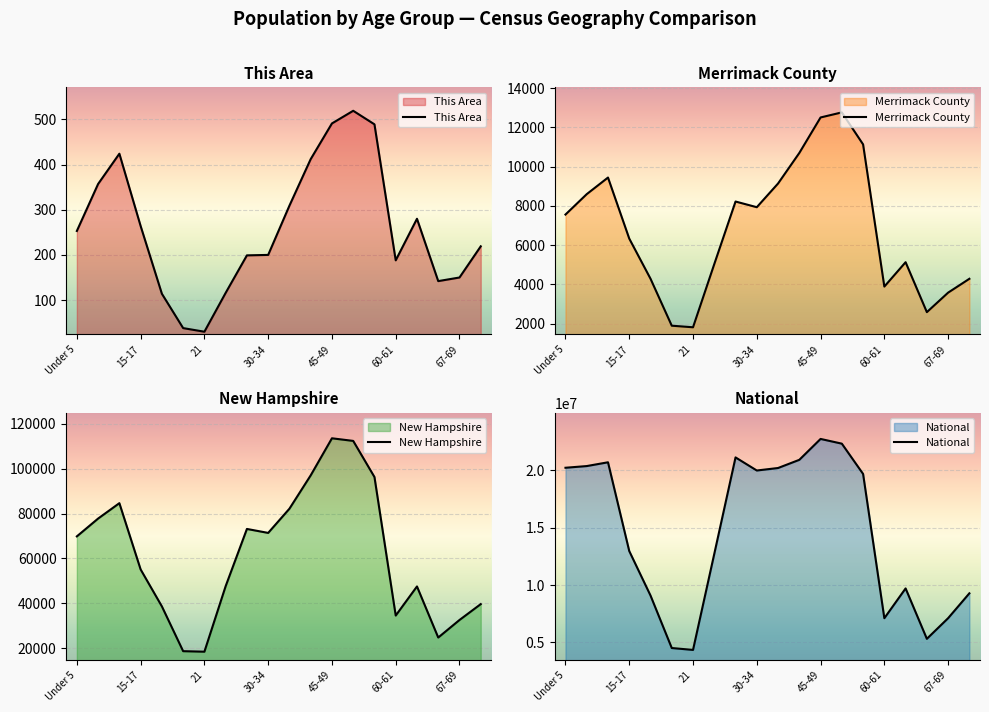

True or false: This Area has a value of 288 at 30-34.

False